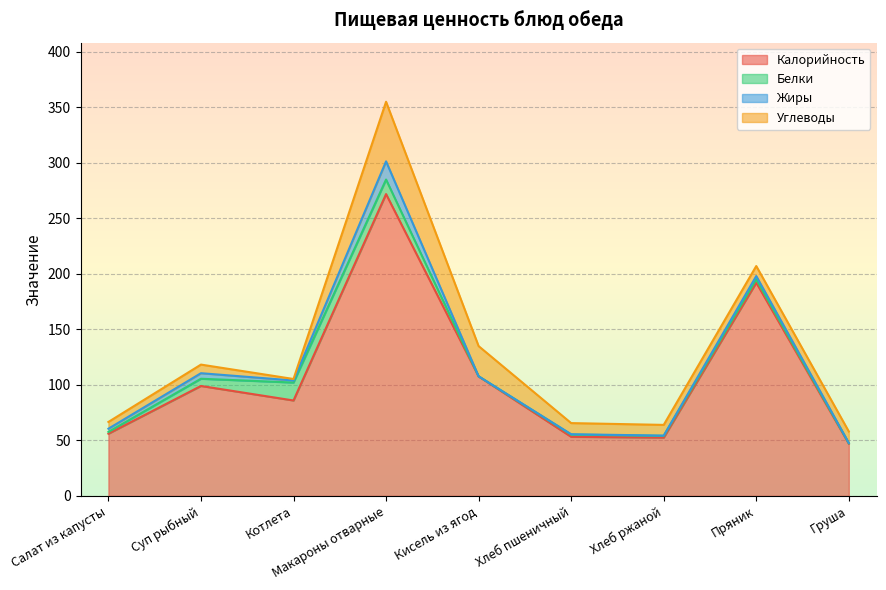

Which series has the widest spread of values?

Калорийность